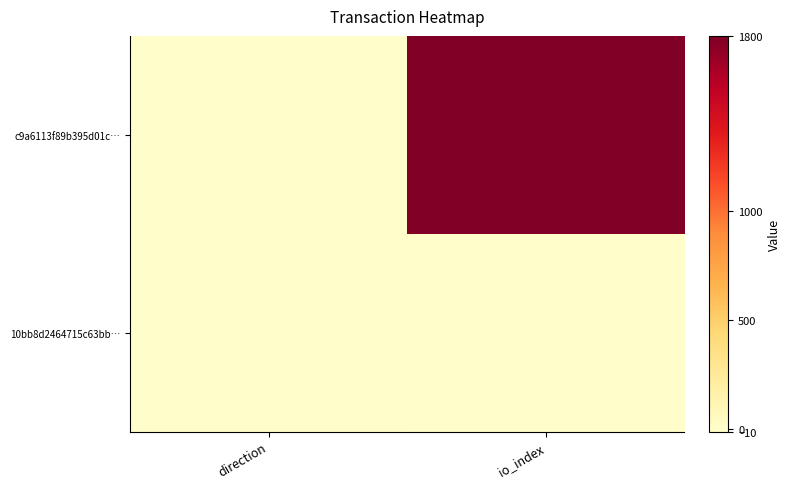

Reading left to right, what are all the values shown in this chart?

c9a6113f89b395d01c…: direction=-1	io_index=1794
10bb8d2464715c63bb…: direction=1	io_index=7